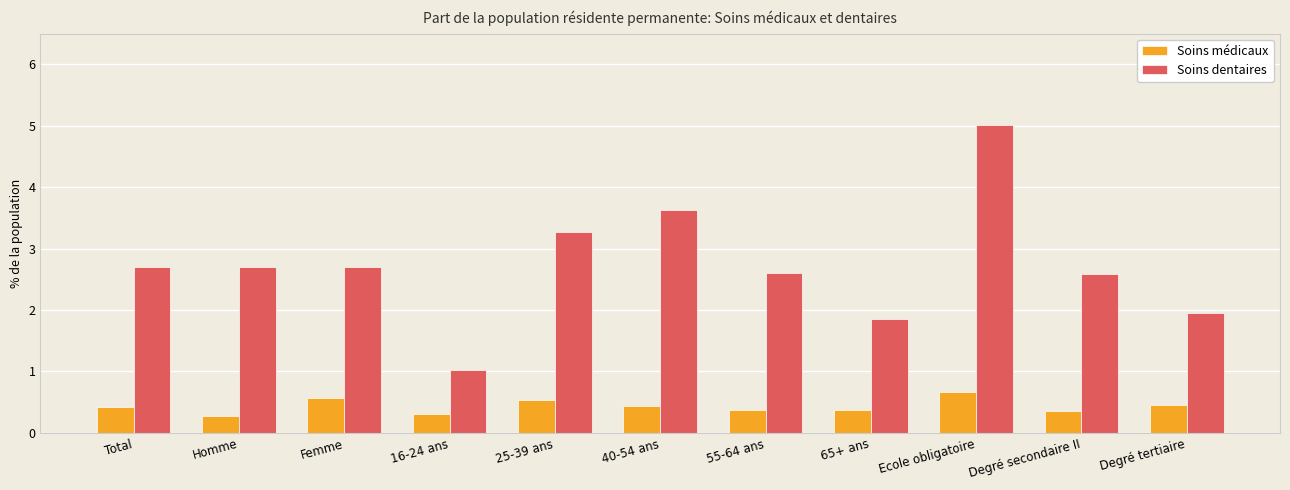

What position from the left is 25-39 ans?

5